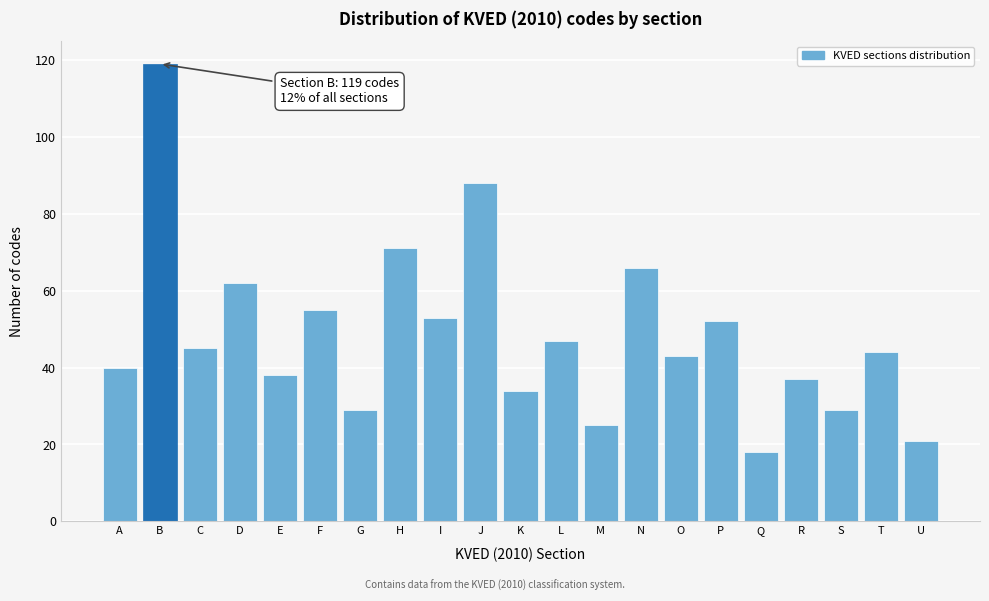

Reading left to right, extract all data points from this chart.

A=40	B=119	C=45	D=62	E=38	F=55	G=29	H=71	I=53	J=88	K=34	L=47	M=25	N=66	O=43	P=52	Q=18	R=37	S=29	T=44	U=21